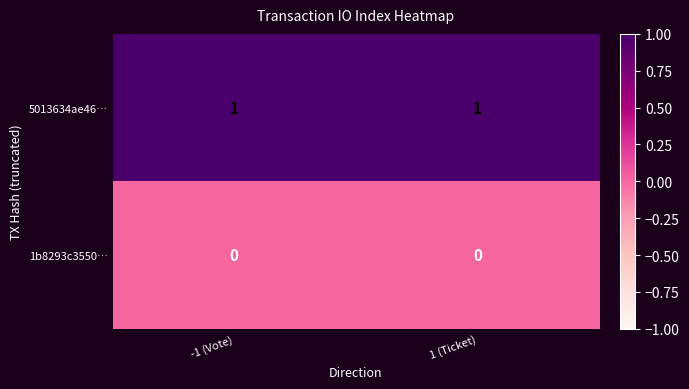

The value of 1b8293c3550… at -1 (Vote) is 0. True or false?

True